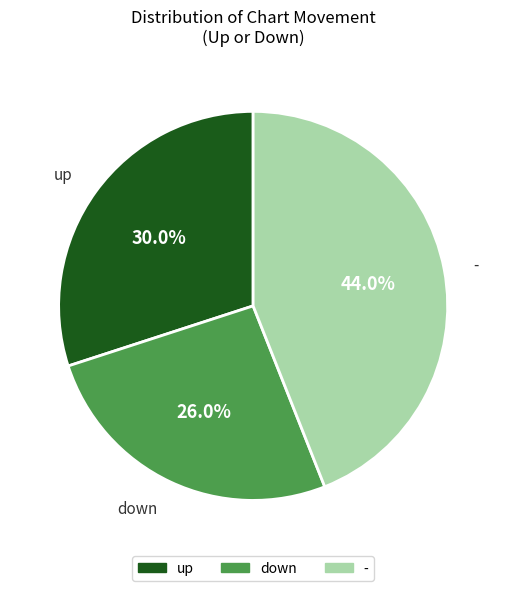

What is the total percentage of up and -?

74.0%